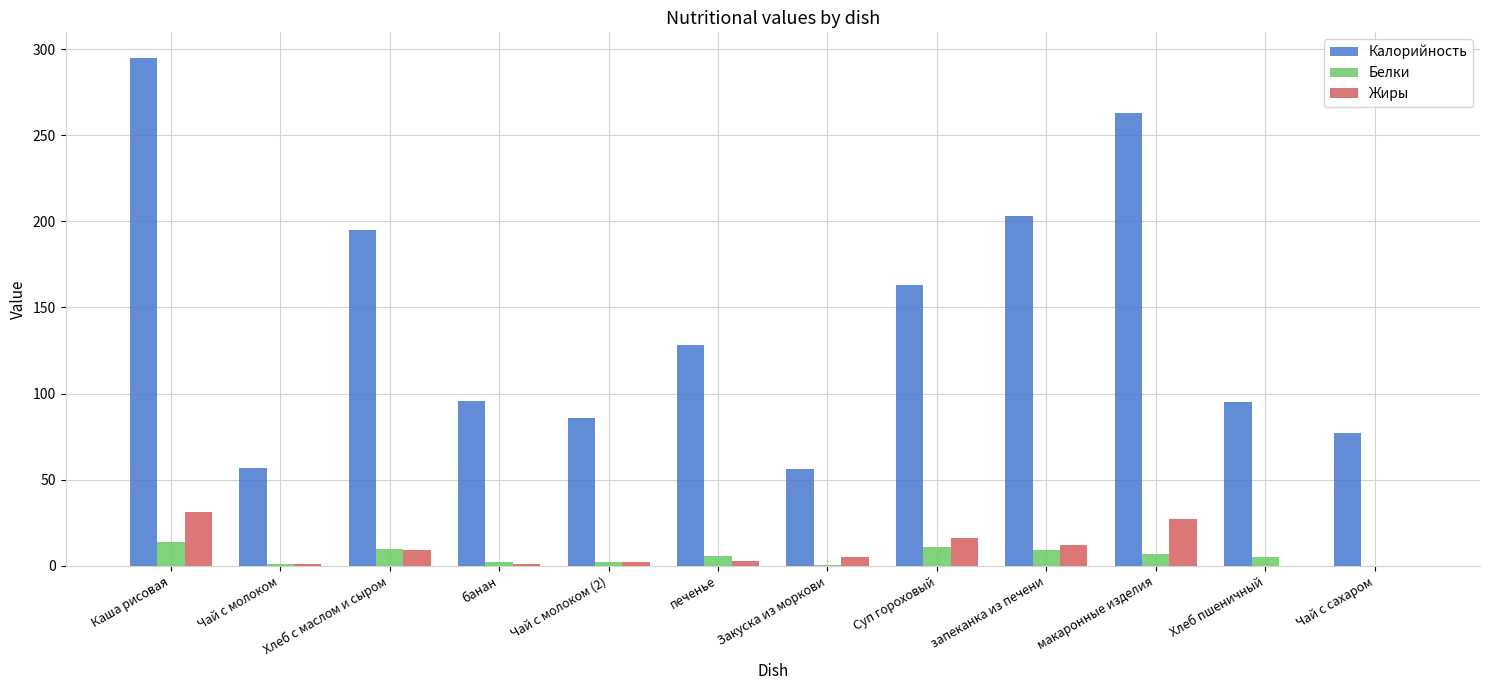

At which label is Калорийность closest to 175?

Суп гороховый